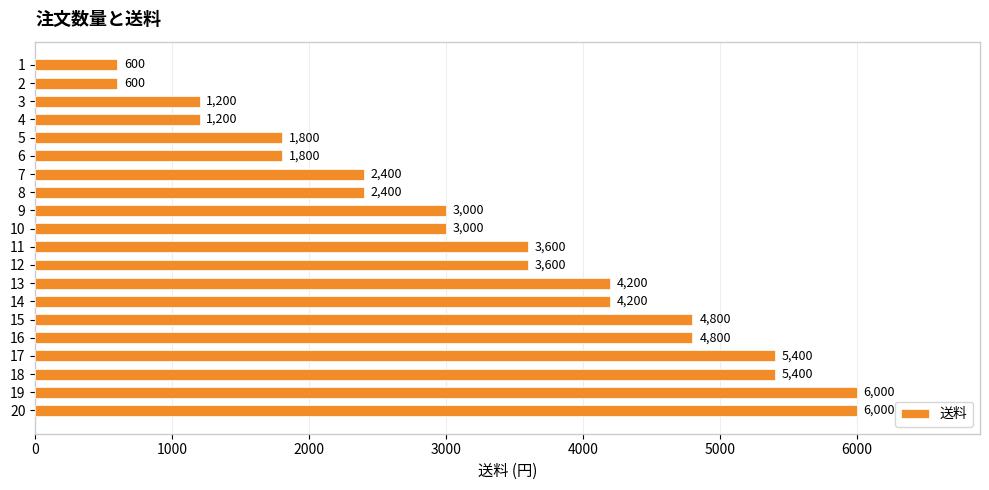

What is the average value?

3300